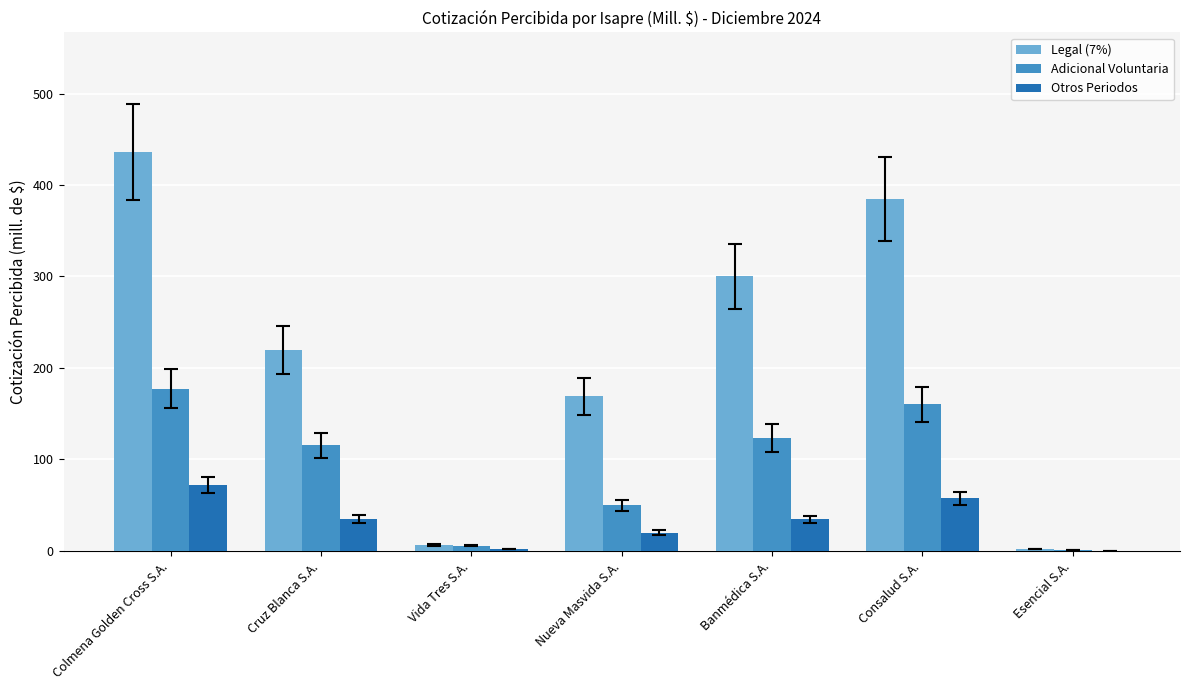

How many series are shown in this chart?

3